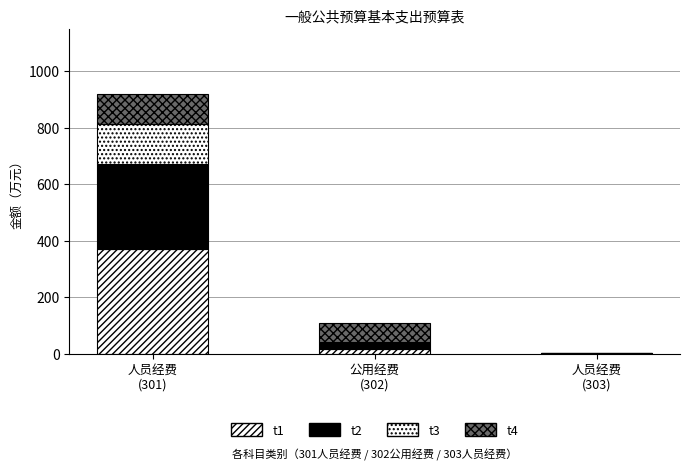

Where is t2 nearest to the value 150?

公用经费
(302)